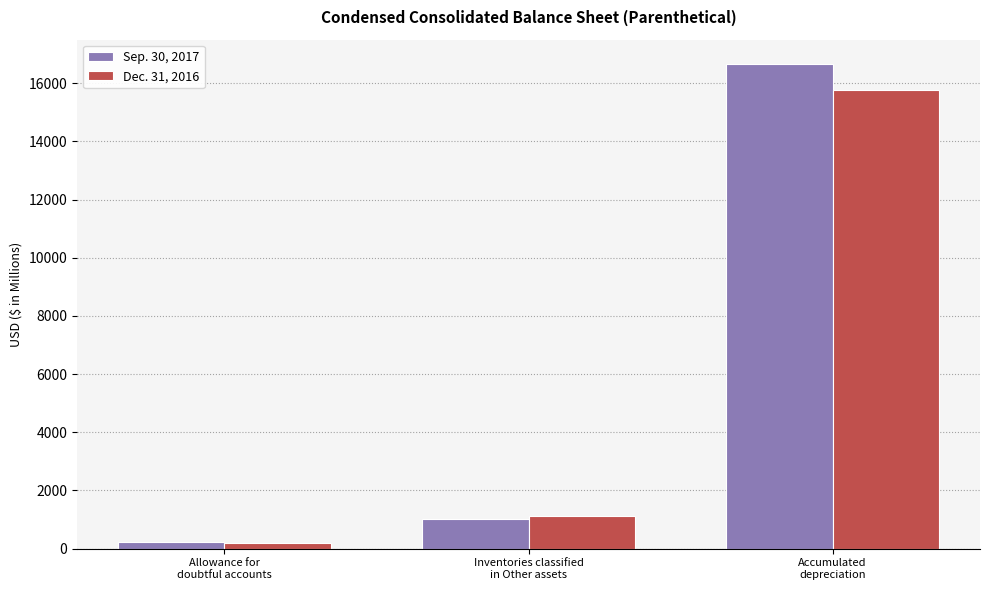

Rank the series by their average value, from highest to lowest.

Sep. 30, 2017, Dec. 31, 2016